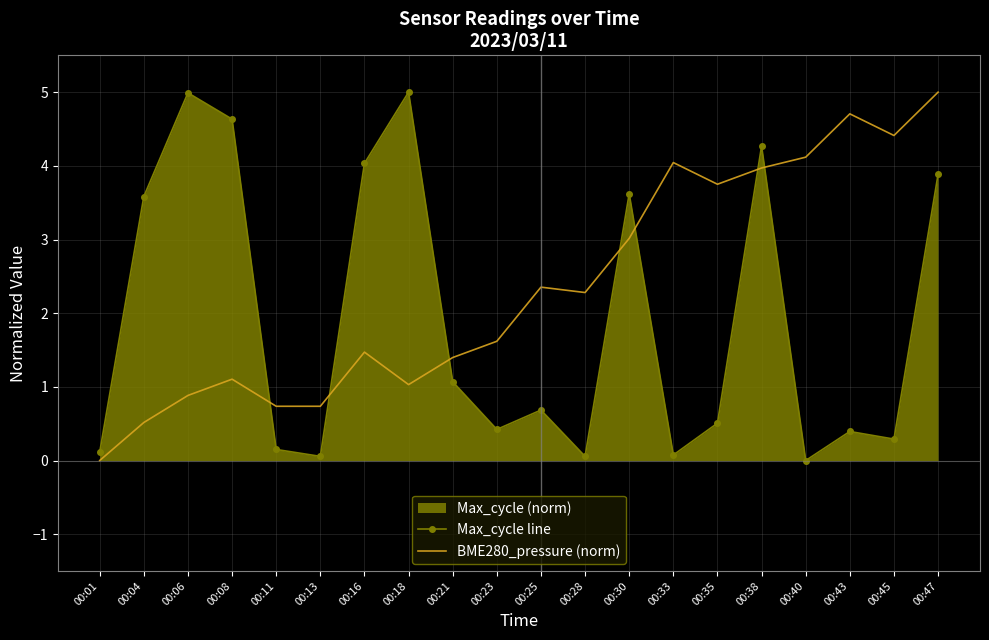

True or false: BME280_pressure (norm) and Max_cycle line cross at least once.

True